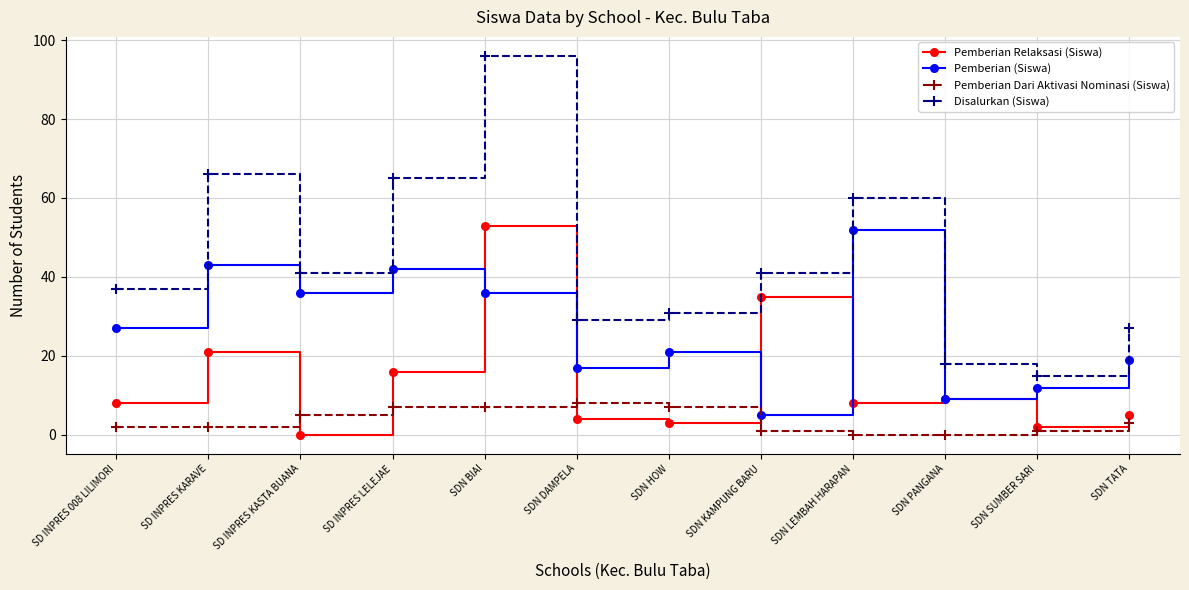

Rank the series by their average value, from lowest to highest.

Pemberian Dari Aktivasi Nominasi (Siswa), Pemberian Relaksasi (Siswa), Pemberian (Siswa), Disalurkan (Siswa)